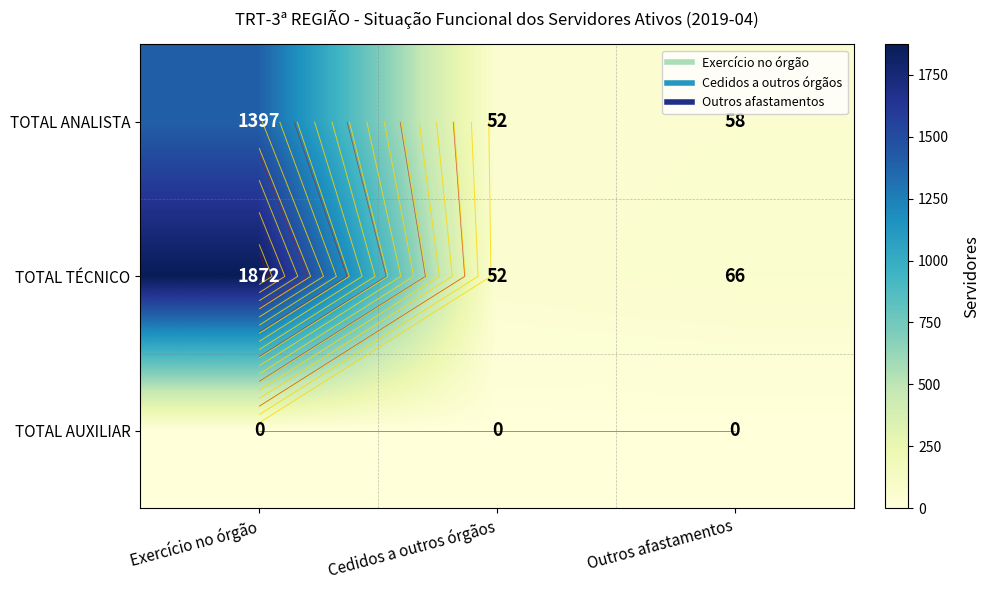

What is the total value across all series at Exercício no órgão?

3269